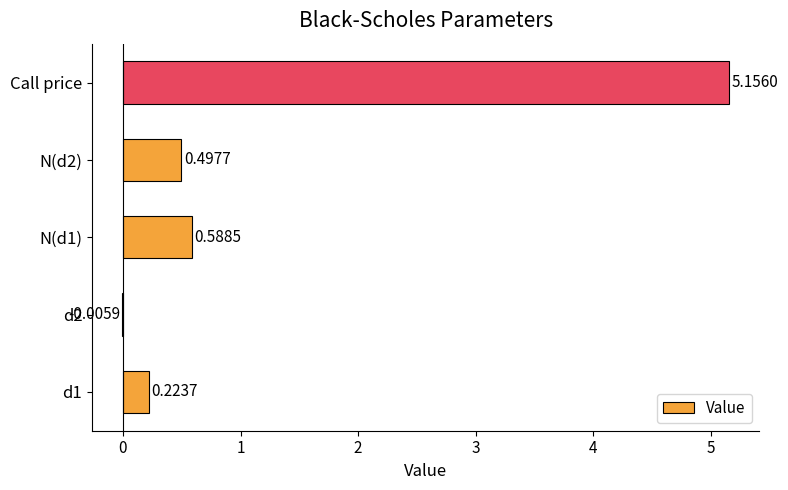

What is the sum of all values?

6.5